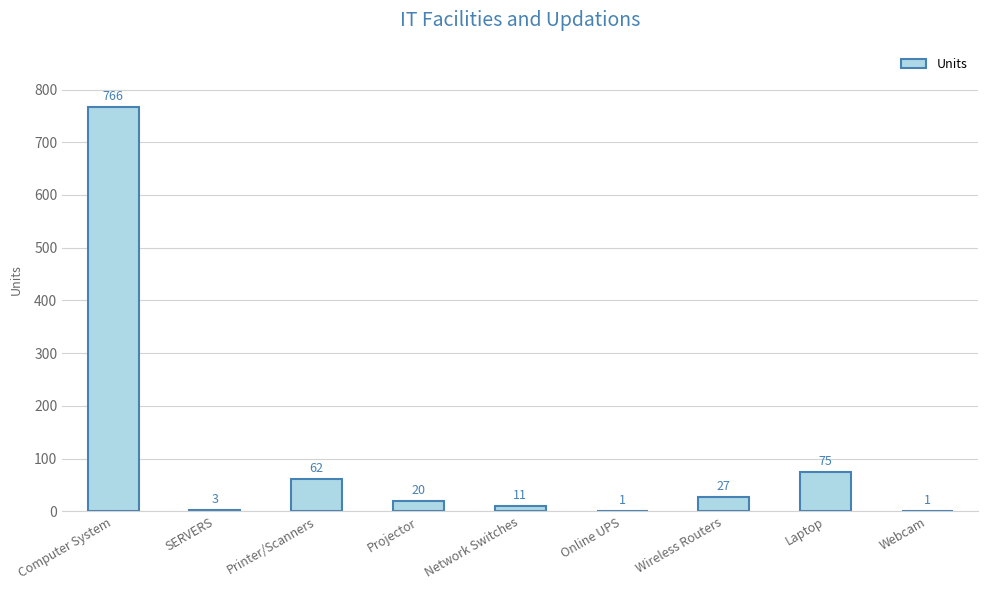

Reading right to left, what are all the values shown in this chart?

Webcam=1	Laptop=75	Wireless Routers=27	Online UPS=1	Network Switches=11	Projector=20	Printer/Scanners=62	SERVERS=3	Computer System=766